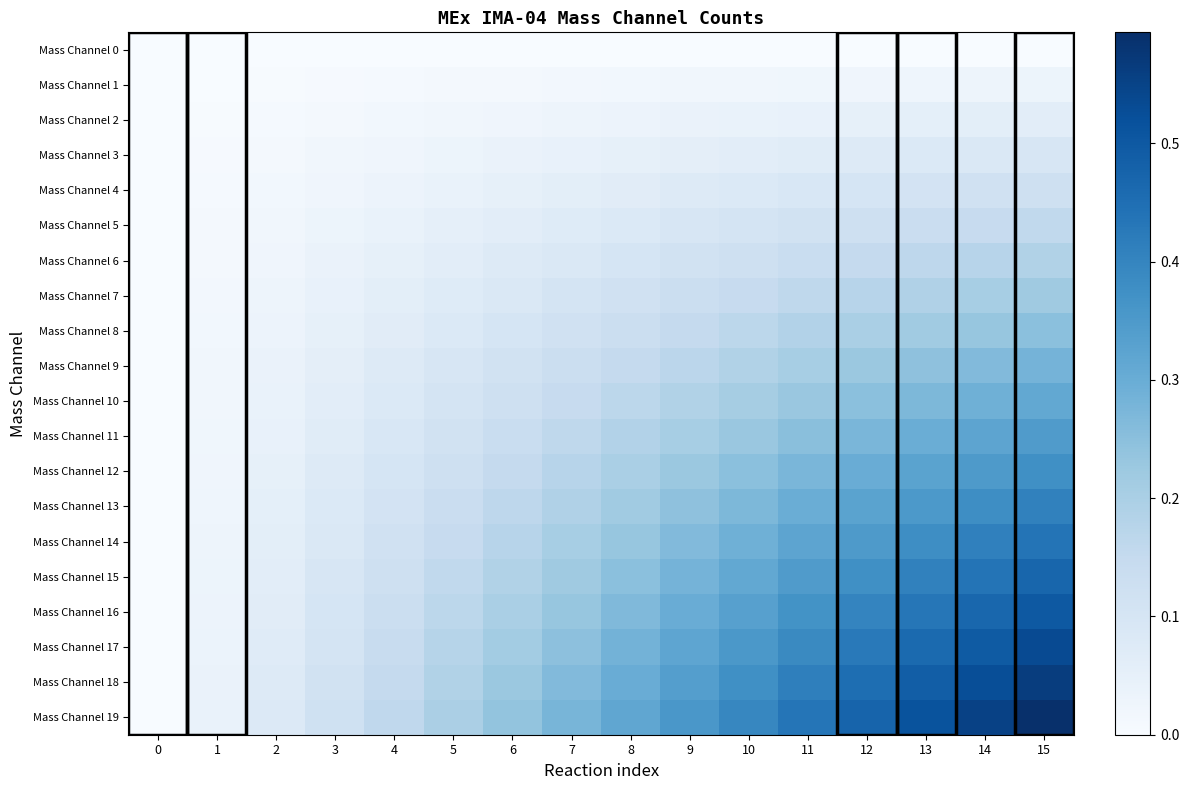

Reading right to left, list all the values displayed in this chart.

Mass Channel 0: 15=0.0	14=0.0	13=0.0	12=0.0	11=0.0	10=0.0	9=0.0	8=0.0	7=0.0	6=0.0	5=0.0	4=0.0	3=0.0	2=0.0	1=0.0	0=0.0
Mass Channel 1: 15=0.0	14=0.0	13=0.0	12=0.0	11=0.0	10=0.0	9=0.0	8=0.0	7=0.0	6=0.0	5=0.0	4=0.0	3=0.0	2=0.0	1=0.0	0=0.0
Mass Channel 2: 15=0.1	14=0.1	13=0.1	12=0.1	11=0.0	10=0.0	9=0.0	8=0.0	7=0.0	6=0.0	5=0.0	4=0.0	3=0.0	2=0.0	1=0.0	0=0.0
Mass Channel 3: 15=0.1	14=0.1	13=0.1	12=0.1	11=0.1	10=0.1	9=0.1	8=0.0	7=0.0	6=0.0	5=0.0	4=0.0	3=0.0	2=0.0	1=0.0	0=0.0
Mass Channel 4: 15=0.1	14=0.1	13=0.1	12=0.1	11=0.1	10=0.1	9=0.1	8=0.1	7=0.1	6=0.1	5=0.0	4=0.0	3=0.0	2=0.0	1=0.0	0=0.0
Mass Channel 5: 15=0.2	14=0.1	13=0.1	12=0.1	11=0.1	10=0.1	9=0.1	8=0.1	7=0.1	6=0.1	5=0.1	4=0.0	3=0.0	2=0.0	1=0.0	0=0.0
Mass Channel 6: 15=0.2	14=0.2	13=0.2	12=0.1	11=0.1	10=0.1	9=0.1	8=0.1	7=0.1	6=0.1	5=0.1	4=0.0	3=0.0	2=0.0	1=0.0	0=0.0
Mass Channel 7: 15=0.2	14=0.2	13=0.2	12=0.2	11=0.2	10=0.1	9=0.1	8=0.1	7=0.1	6=0.1	5=0.1	4=0.1	3=0.0	2=0.0	1=0.0	0=0.0
Mass Channel 8: 15=0.2	14=0.2	13=0.2	12=0.2	11=0.2	10=0.2	9=0.2	8=0.1	7=0.1	6=0.1	5=0.1	4=0.1	3=0.1	2=0.0	1=0.0	0=0.0
Mass Channel 9: 15=0.3	14=0.3	13=0.2	12=0.2	11=0.2	10=0.2	9=0.2	8=0.1	7=0.1	6=0.1	5=0.1	4=0.1	3=0.1	2=0.0	1=0.0	0=0.0
Mass Channel 10: 15=0.3	14=0.3	13=0.3	12=0.2	11=0.2	10=0.2	9=0.2	8=0.2	7=0.1	6=0.1	5=0.1	4=0.1	3=0.1	2=0.0	1=0.0	0=0.0
Mass Channel 11: 15=0.3	14=0.3	13=0.3	12=0.3	11=0.3	10=0.2	9=0.2	8=0.2	7=0.2	6=0.1	5=0.1	4=0.1	3=0.1	2=0.0	1=0.0	0=0.0
Mass Channel 12: 15=0.4	14=0.4	13=0.3	12=0.3	11=0.3	10=0.2	9=0.2	8=0.2	7=0.2	6=0.1	5=0.1	4=0.1	3=0.1	2=0.0	1=0.0	0=0.0
Mass Channel 13: 15=0.4	14=0.4	13=0.4	12=0.3	11=0.3	10=0.3	9=0.2	8=0.2	7=0.2	6=0.2	5=0.1	4=0.1	3=0.1	2=0.1	1=0.0	0=0.0
Mass Channel 14: 15=0.4	14=0.4	13=0.4	12=0.3	11=0.3	10=0.3	9=0.3	8=0.2	7=0.2	6=0.2	5=0.1	4=0.1	3=0.1	2=0.1	1=0.0	0=0.0
Mass Channel 15: 15=0.5	14=0.4	13=0.4	12=0.4	11=0.3	10=0.3	9=0.3	8=0.2	7=0.2	6=0.2	5=0.2	4=0.1	3=0.1	2=0.1	1=0.0	0=0.0
Mass Channel 16: 15=0.5	14=0.5	13=0.4	12=0.4	11=0.4	10=0.3	9=0.3	8=0.3	7=0.2	6=0.2	5=0.2	4=0.1	3=0.1	2=0.1	1=0.0	0=0.0
Mass Channel 17: 15=0.5	14=0.5	13=0.5	12=0.4	11=0.4	10=0.4	9=0.3	8=0.3	7=0.2	6=0.2	5=0.2	4=0.1	3=0.1	2=0.1	1=0.0	0=0.0
Mass Channel 18: 15=0.6	14=0.5	13=0.5	12=0.5	11=0.4	10=0.4	9=0.3	8=0.3	7=0.3	6=0.2	5=0.2	4=0.1	3=0.1	2=0.1	1=0.0	0=0.0
Mass Channel 19: 15=0.6	14=0.6	13=0.5	12=0.5	11=0.4	10=0.4	9=0.4	8=0.3	7=0.3	6=0.2	5=0.2	4=0.2	3=0.1	2=0.1	1=0.0	0=0.0